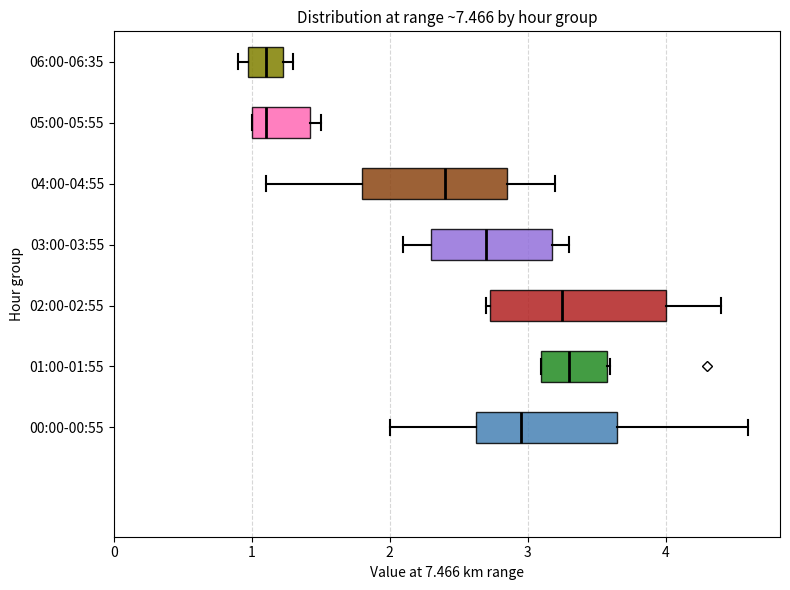

Where is the left edge of the box for 03:00-03:55 on the x-axis? The values are not printed on the chart, so give them approximately, as read against the axis.

2.3